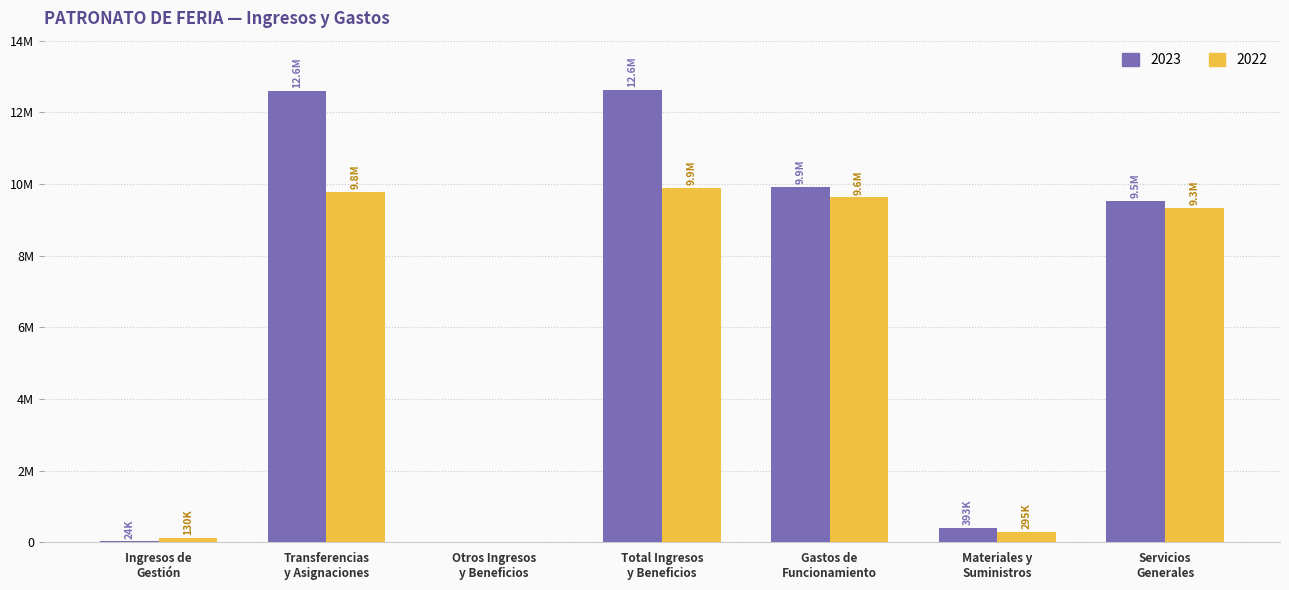

What is the difference between the second highest and minimum values in the 2023 series?

12603418.0